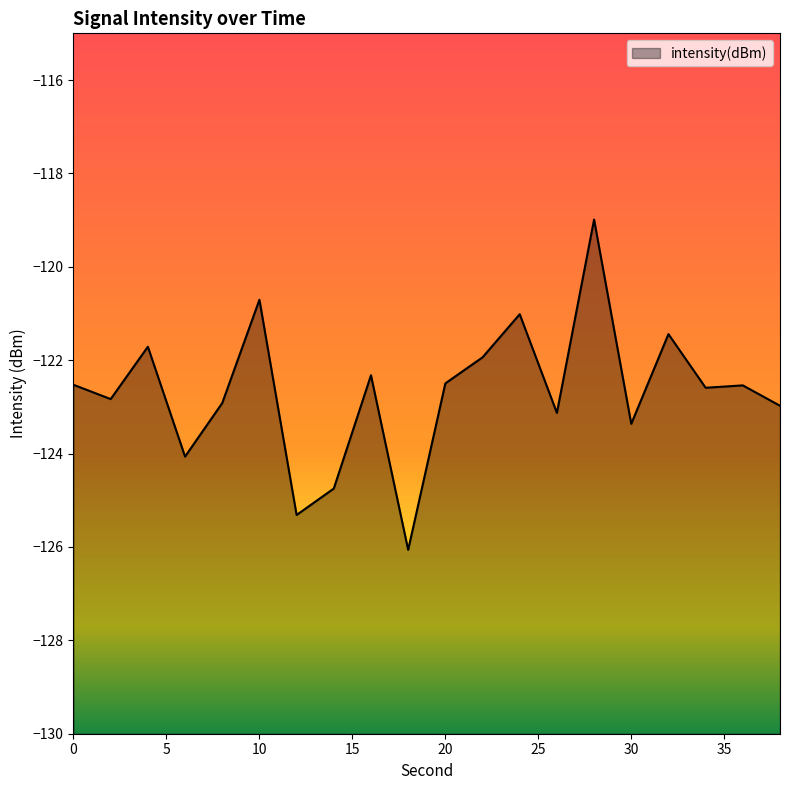

Reading left to right, list all the values displayed in this chart.

-122.5	-122.8	-121.7	-124.1	-122.9	-120.7	-125.3	-124.7	-122.3	-126.1	-122.5	-121.9	-121.0	-123.1	-119.0	-123.4	-121.4	-122.6	-122.5	-123.0